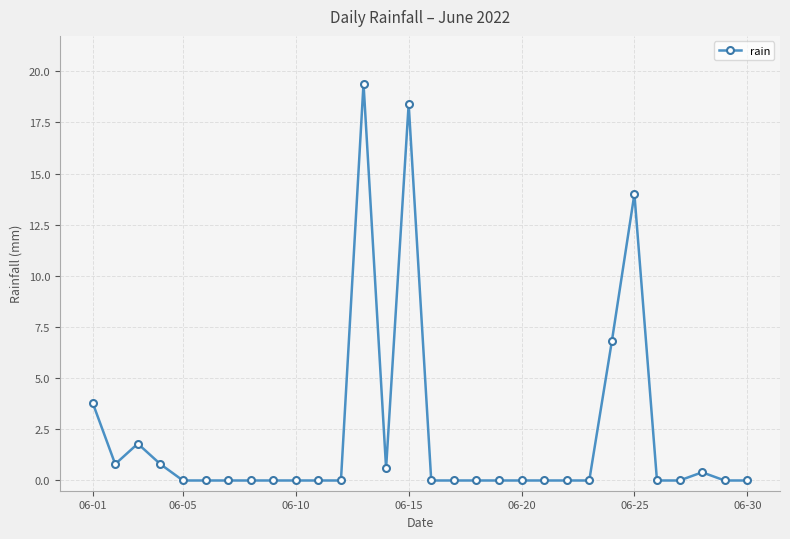

True or false: the data has more than 2 interior local peaks.

True